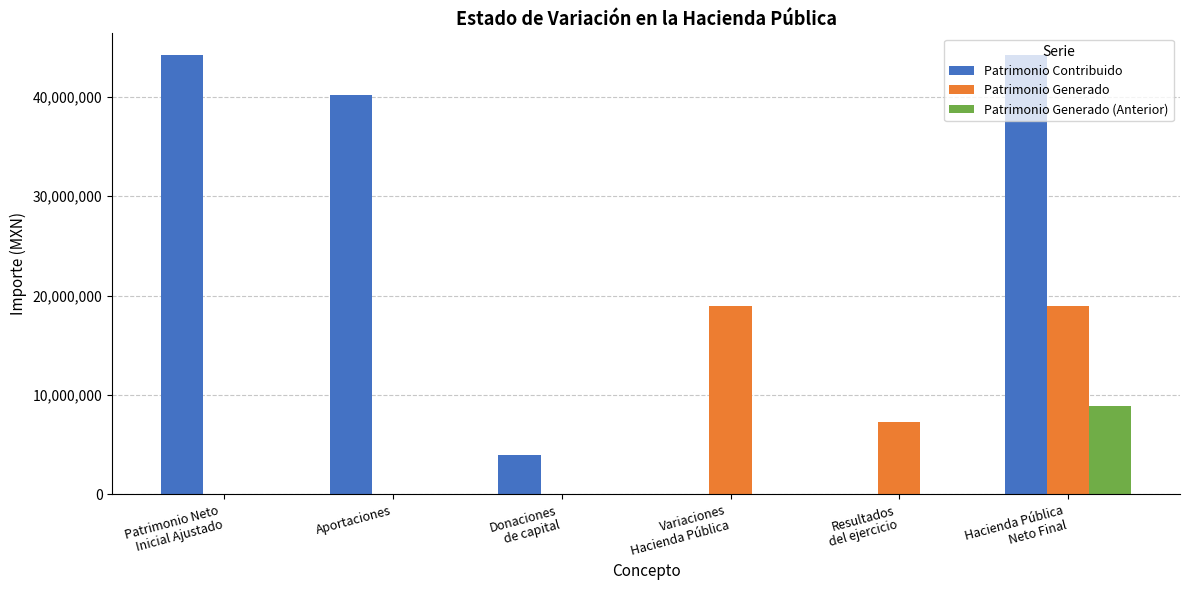

Which series has the widest spread of values?

Patrimonio Contribuido